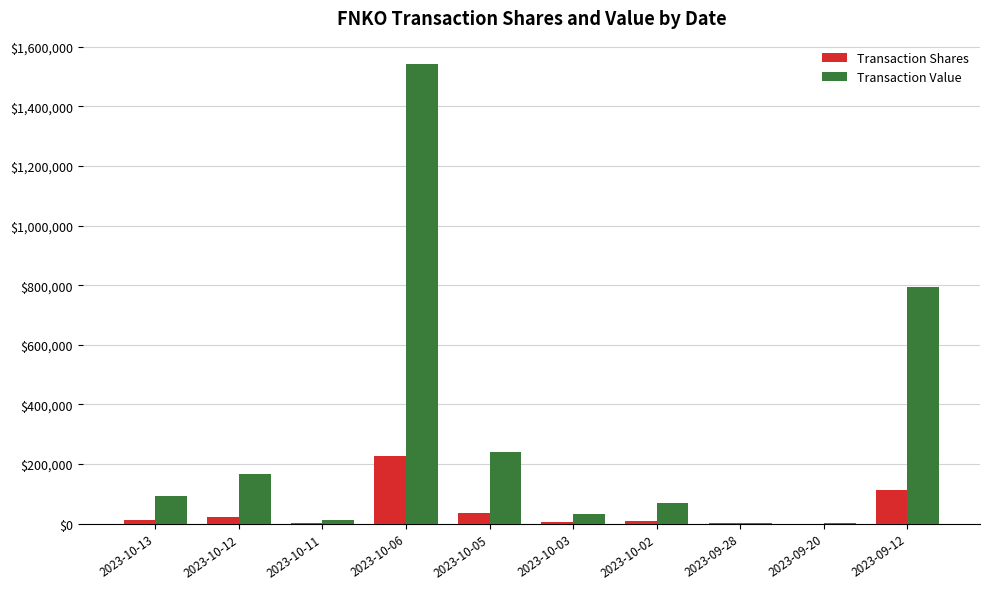

At which label is Transaction Value closest to 772150?

2023-09-12